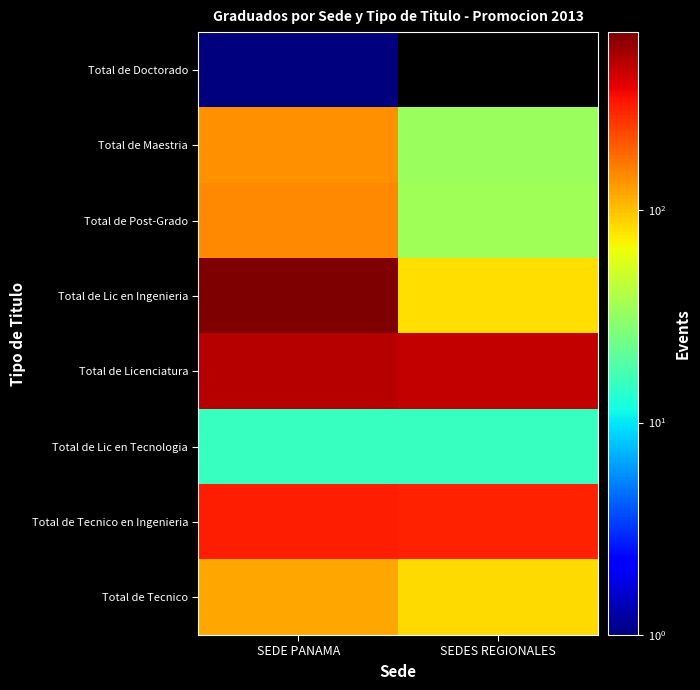

At which category does the chart reach its minimum across all series?

SEDES REGIONALES